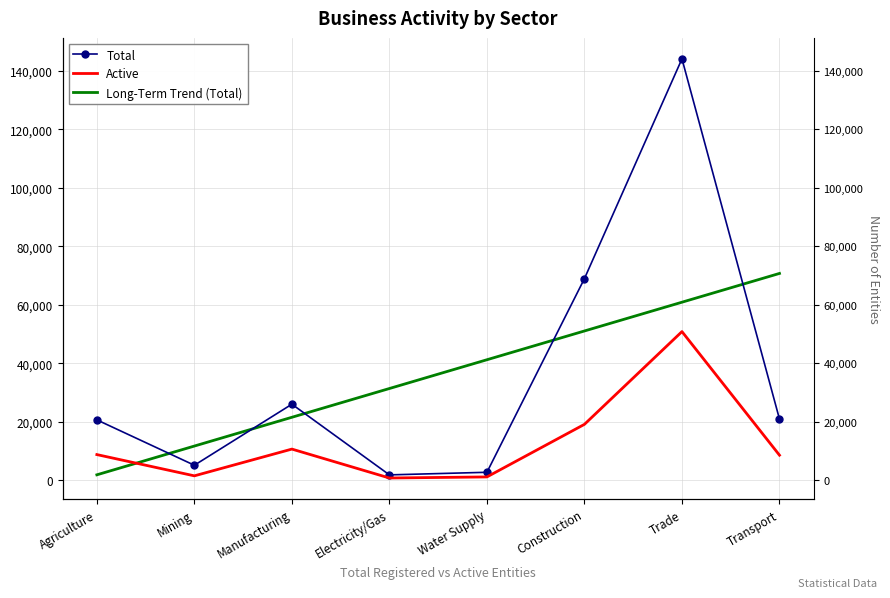

What is the value of the Active point at the 8th from the left?

8619.0